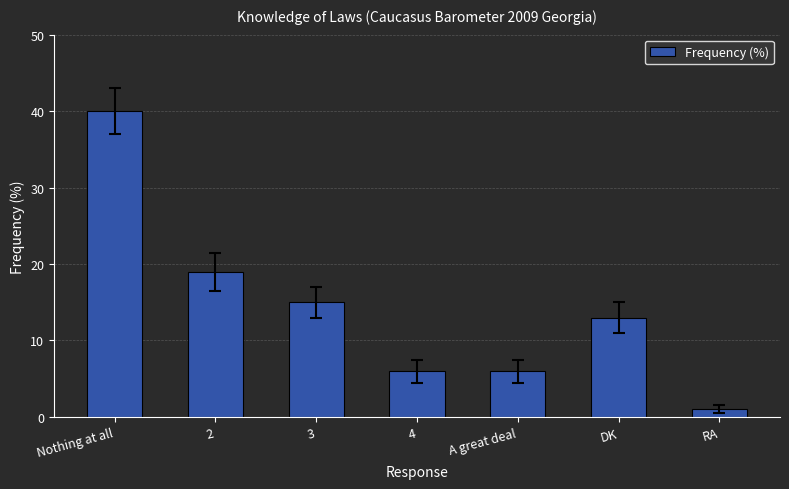

True or false: the data shows 6 at A great deal.

True